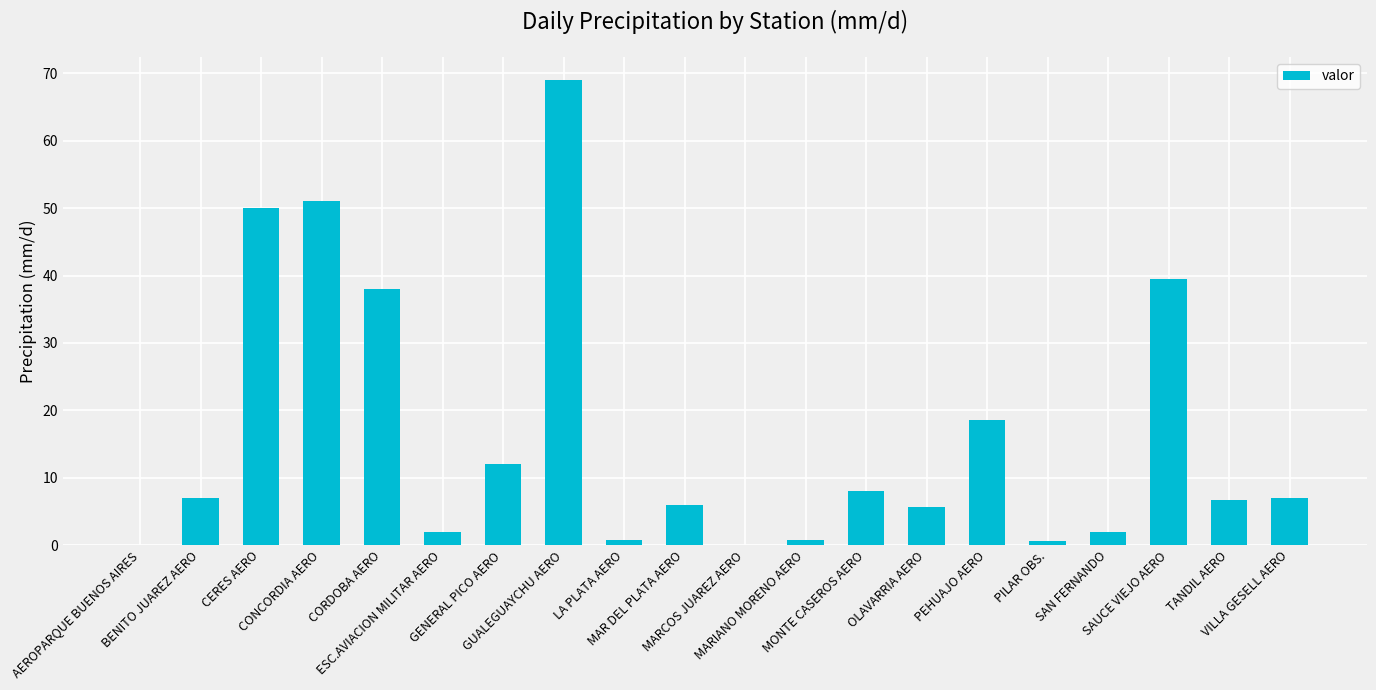

How many categories are shown in the chart?

20